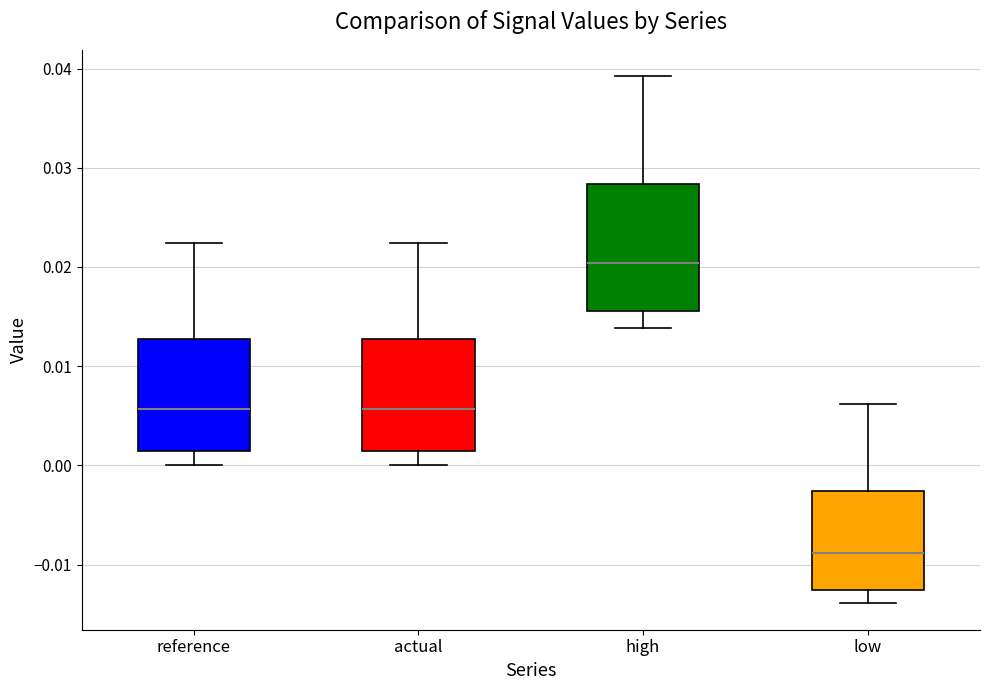

Which box's median line is the highest?

high